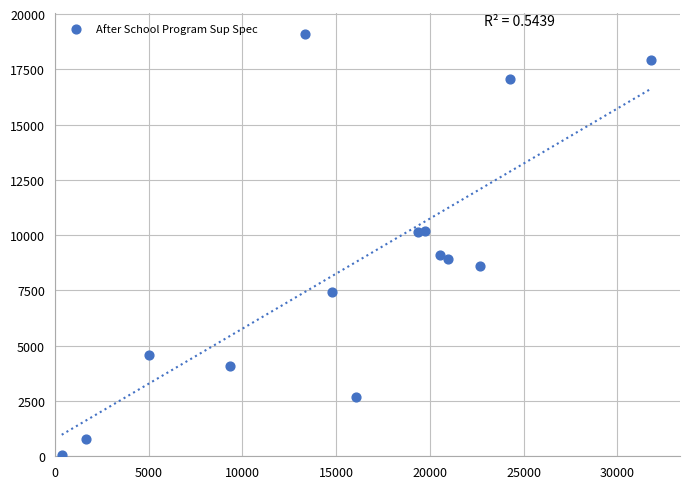

What is the range of X values (max minus min)?

31391